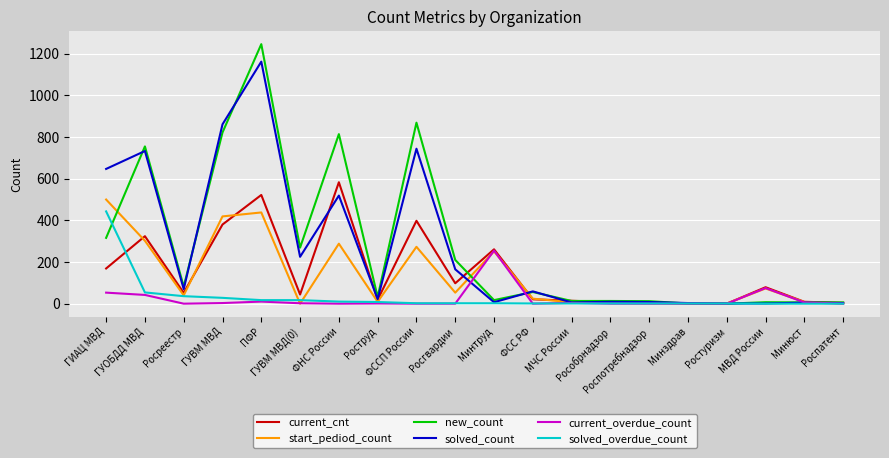

The solved_count series shows 1162 at ПФР. True or false?

True